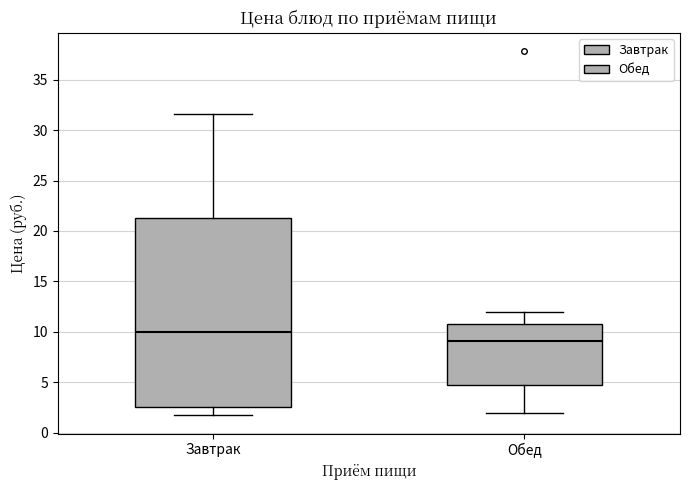

Comparing the boxes themselves (not the whiskers), which one is the tallest?

Завтрак